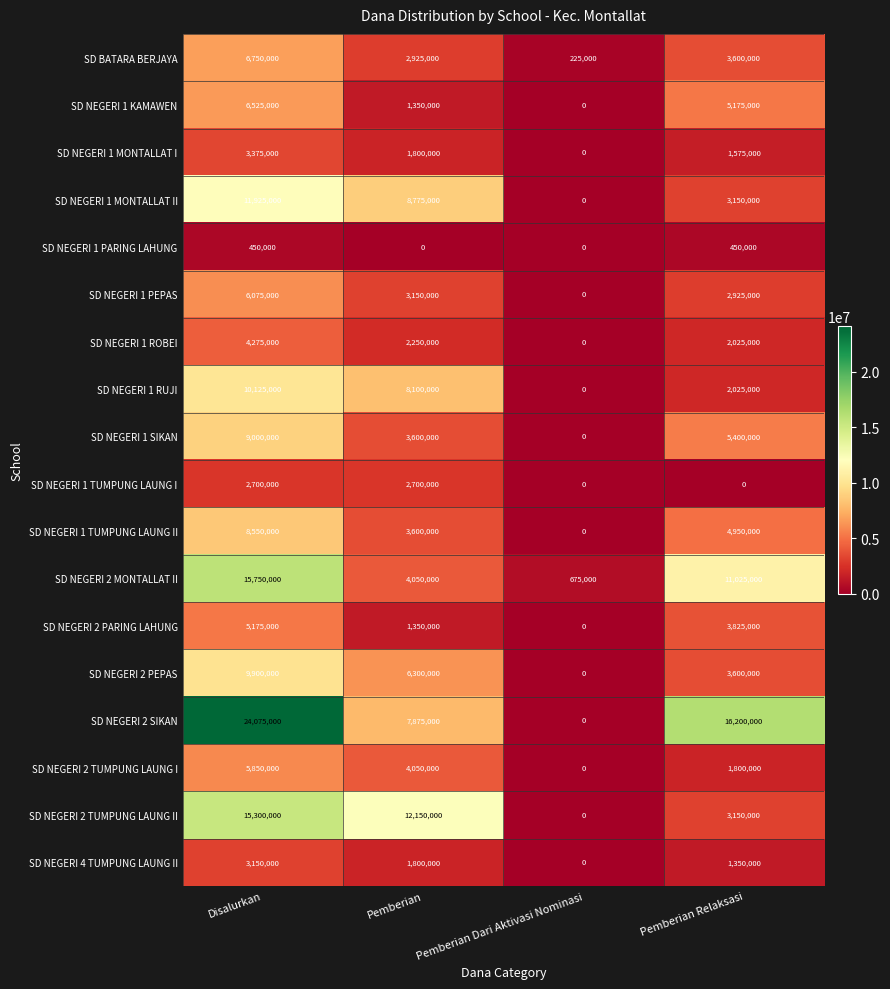

Is the value of SD NEGERI 2 TUMPUNG LAUNG II at Pemberian Relaksasi greater than the value of SD NEGERI 4 TUMPUNG LAUNG II at Pemberian Relaksasi?

Yes